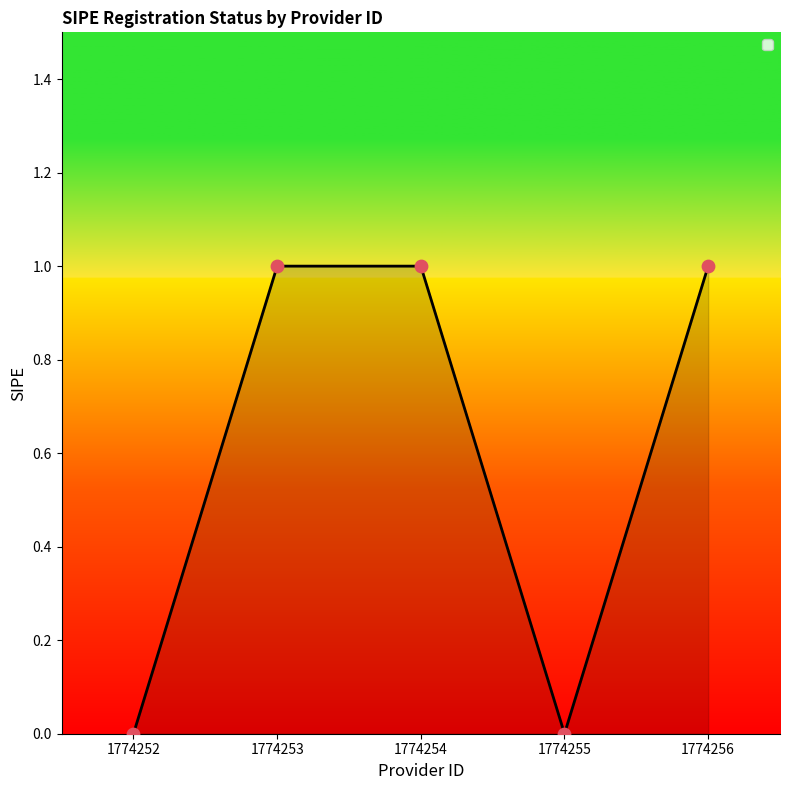

Between 1774252 and 1774253, which is larger?

1774253